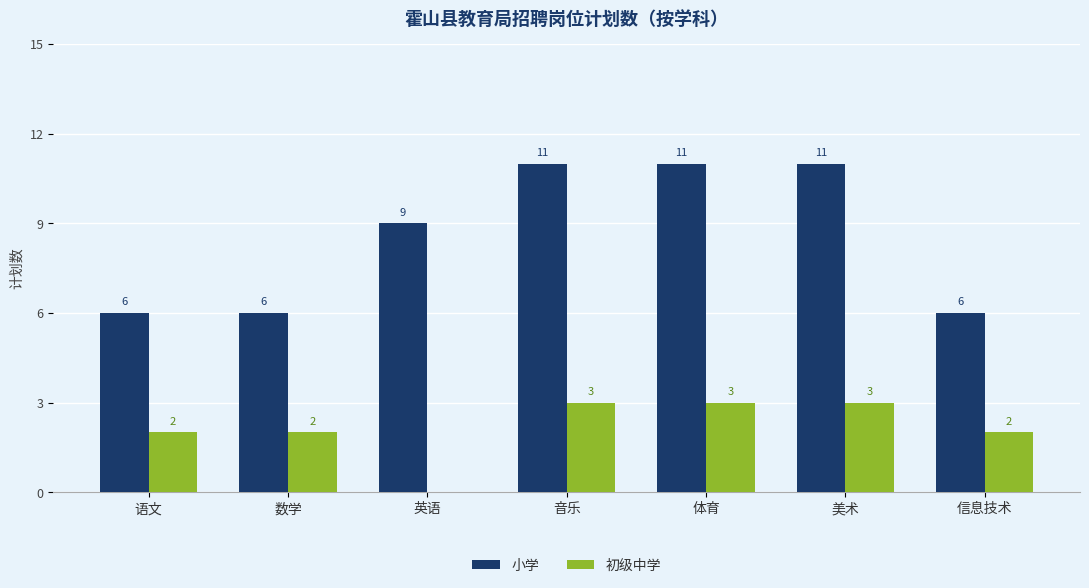

What are all the series names shown in the legend?

小学, 初级中学